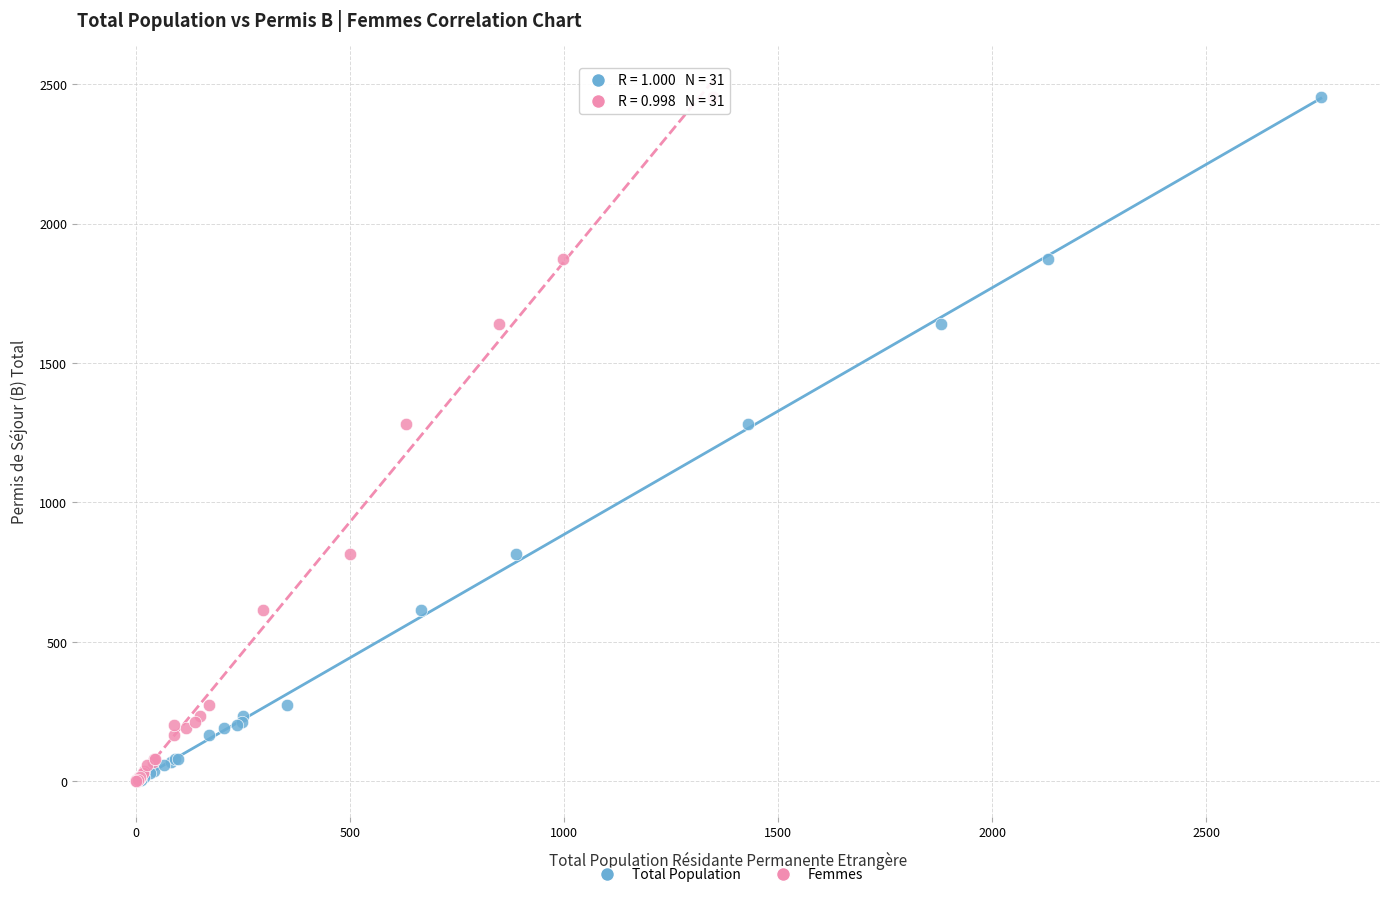

What are all the series names shown in the legend?

Total Population, Femmes